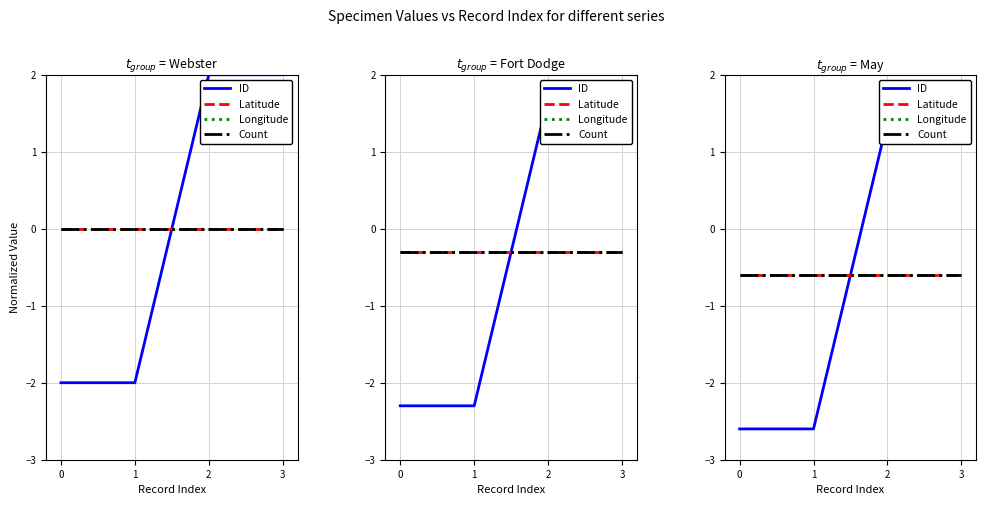

Between which two adjacent categories do ID and Count first intersect?

1 and 2